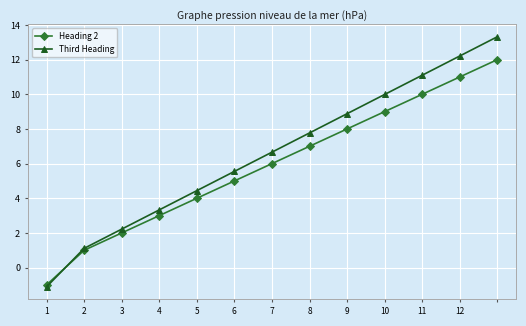

Which series ends up on top after the final intersection of Third Heading and Heading 2?

Third Heading